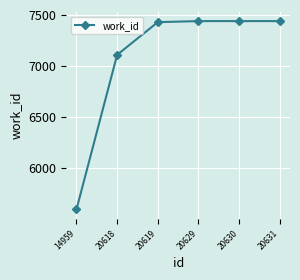

What is the ratio of the value at 20629 to the value at 20630?

1.0